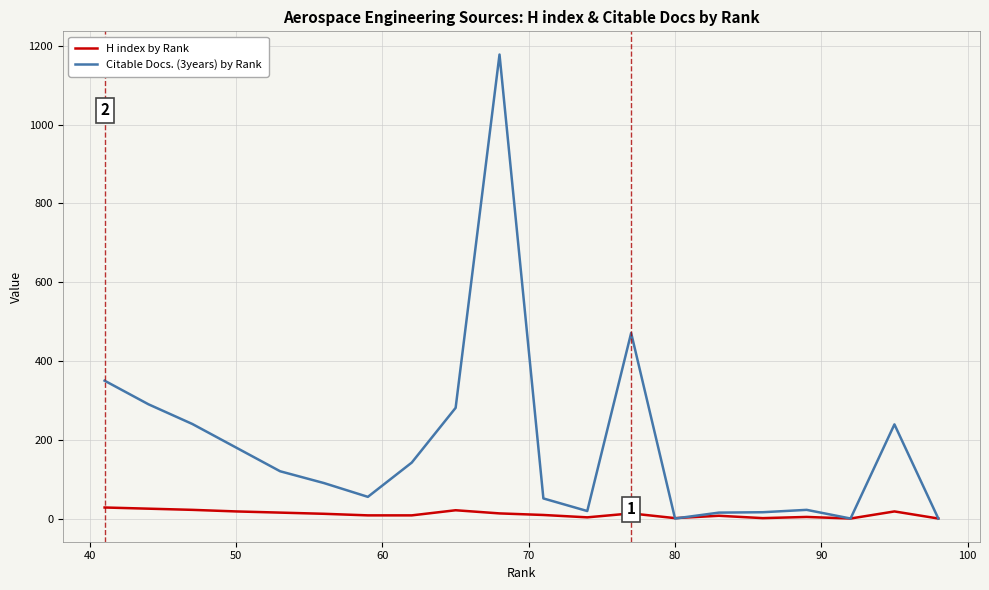

Does the chart display data point markers on the line(s)?

No